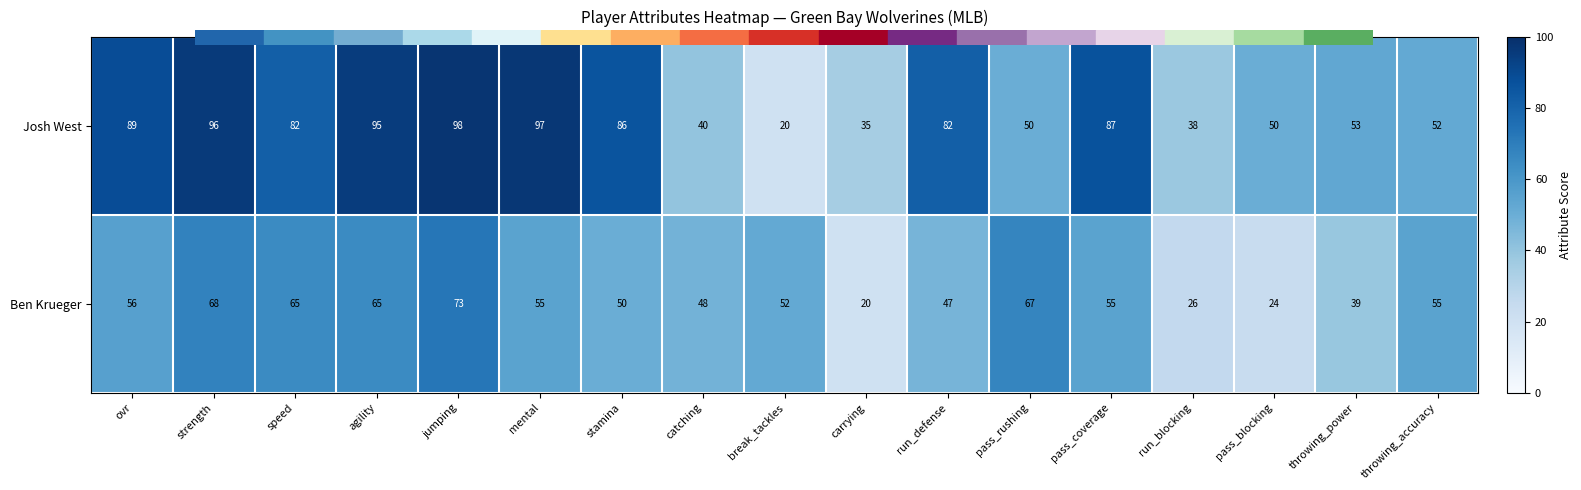

At which label does Josh West first exceed 82?

ovr